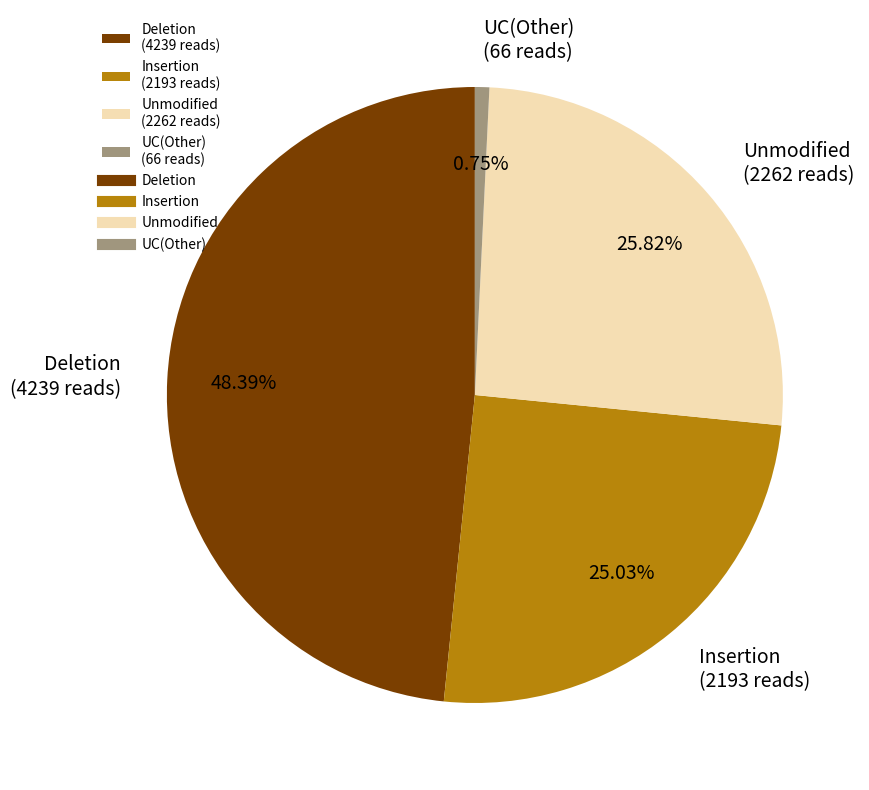

Rank the categories by value from lowest to highest.

UC(Other) (66 reads), Insertion (2193 reads), Unmodified (2262 reads), Deletion (4239 reads)